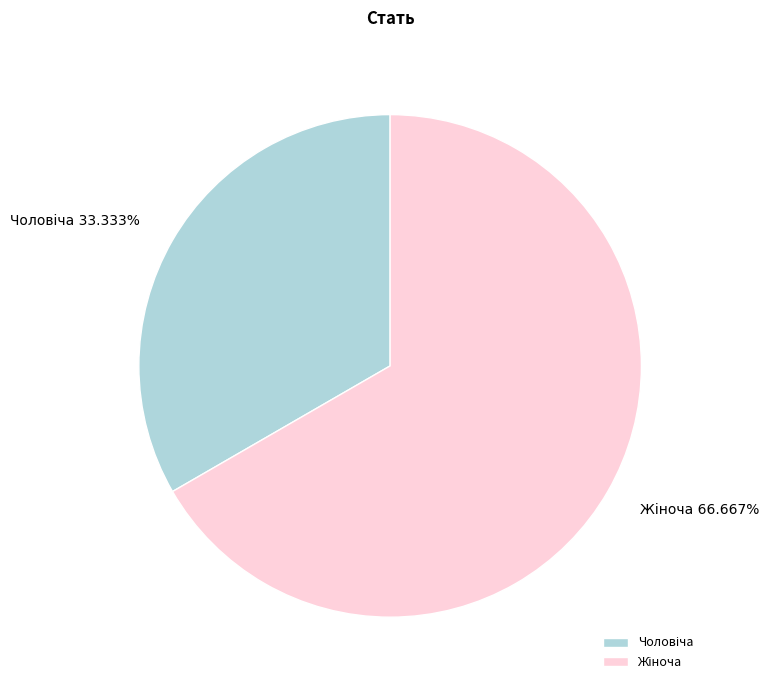

To the nearest percent, what percentage of the pie is Чоловіча?

33%